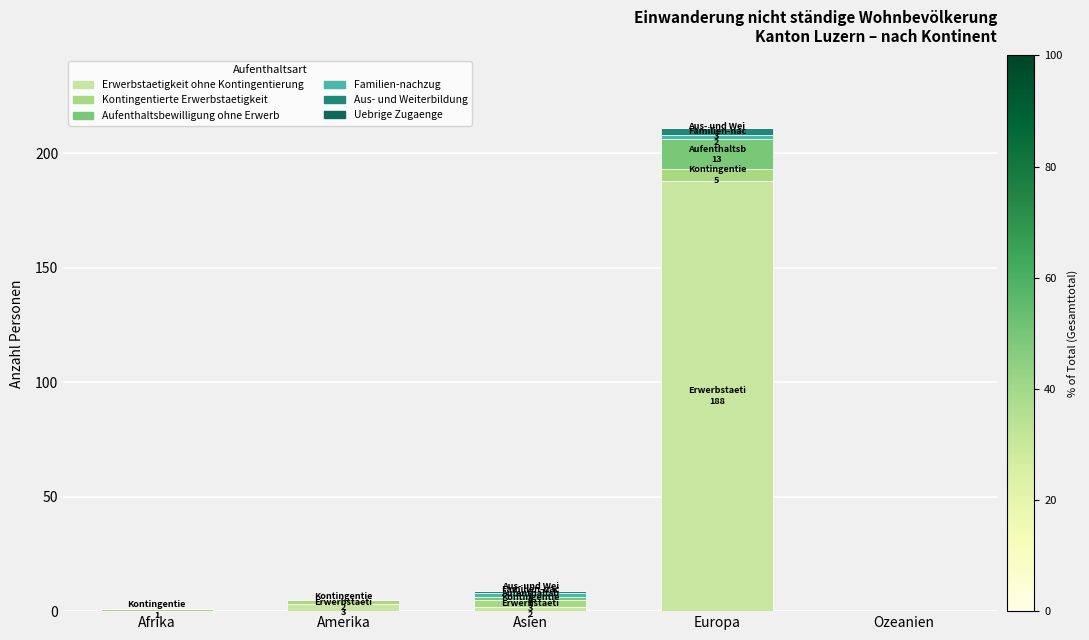

At which category is the sum across all series the highest?

Europa